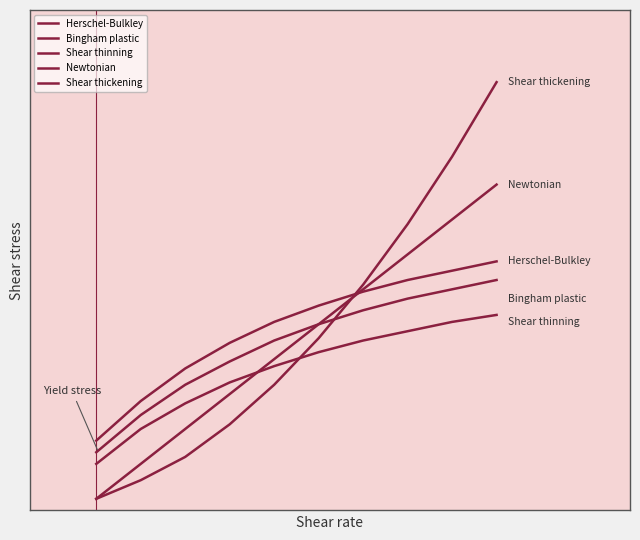

At which category does the chart reach its peak across all series?

9